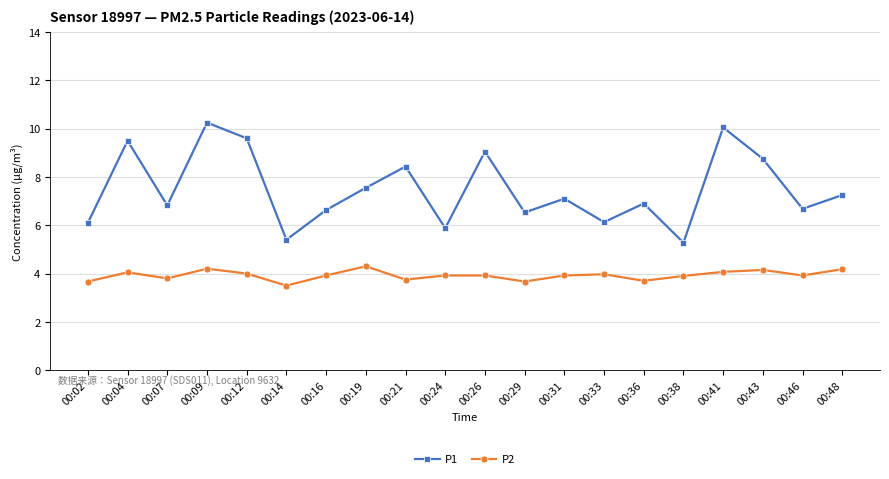

At which category is the sum across all series the highest?

00:09